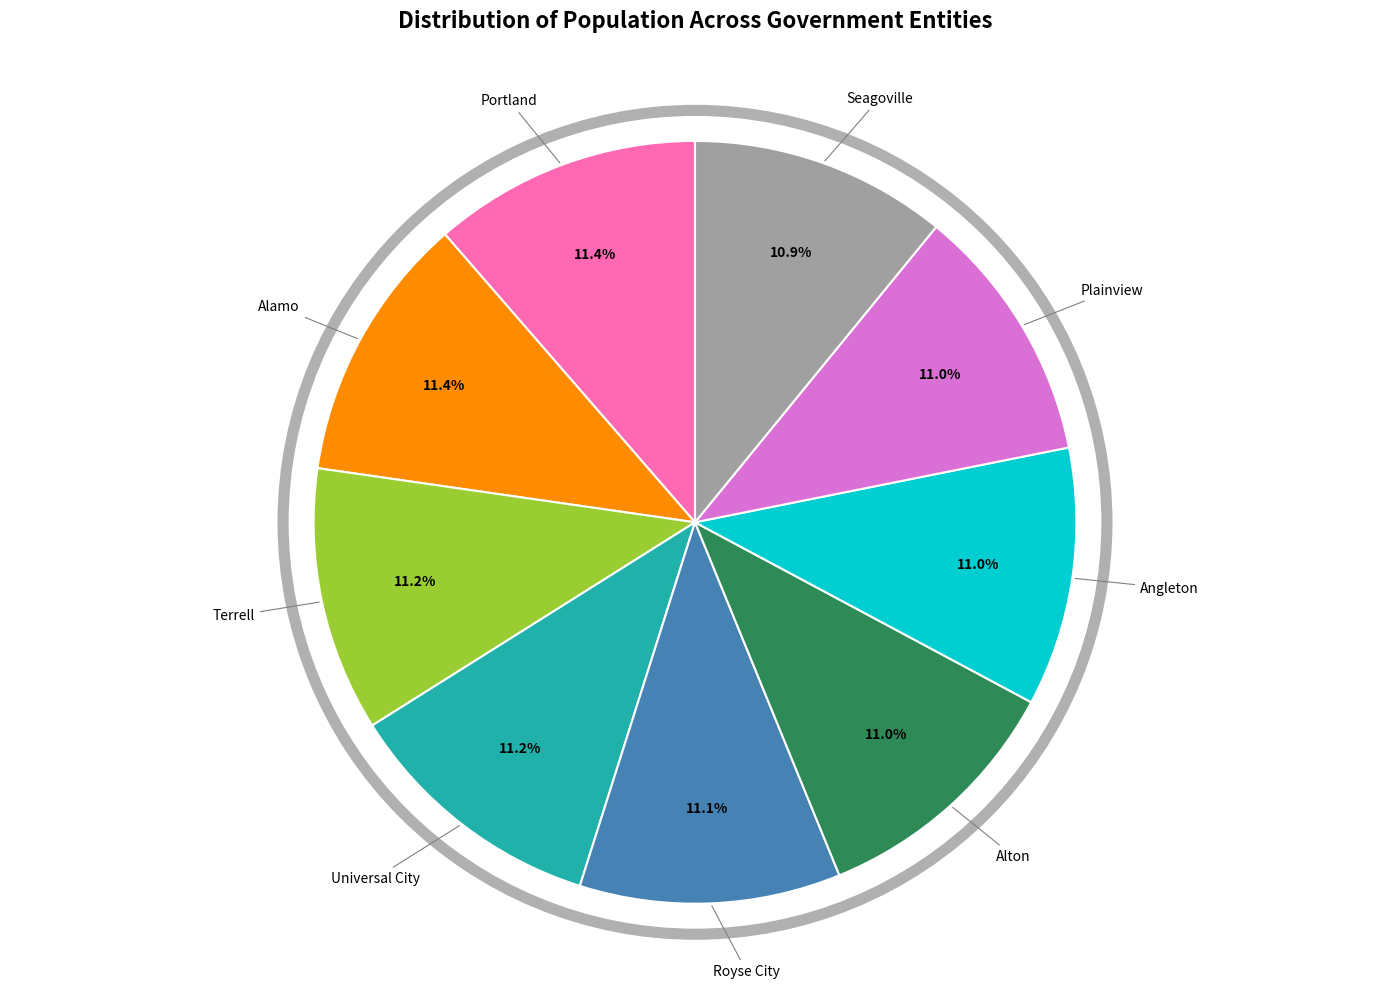

Is there a majority slice in this chart?

No